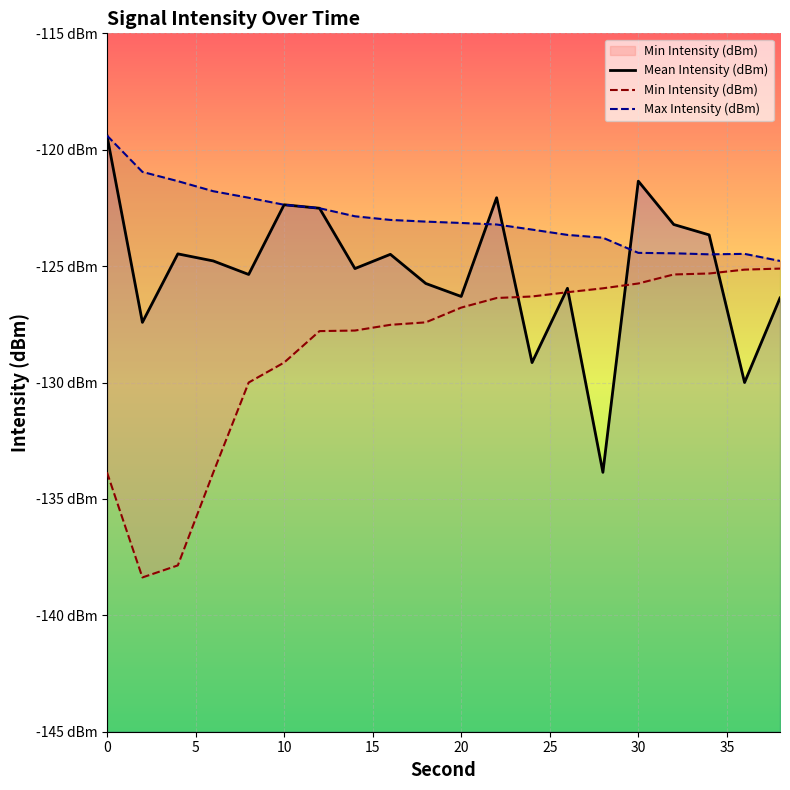

What are all the series names shown in the legend?

Mean Intensity (dBm), Min Intensity (dBm), Max Intensity (dBm)